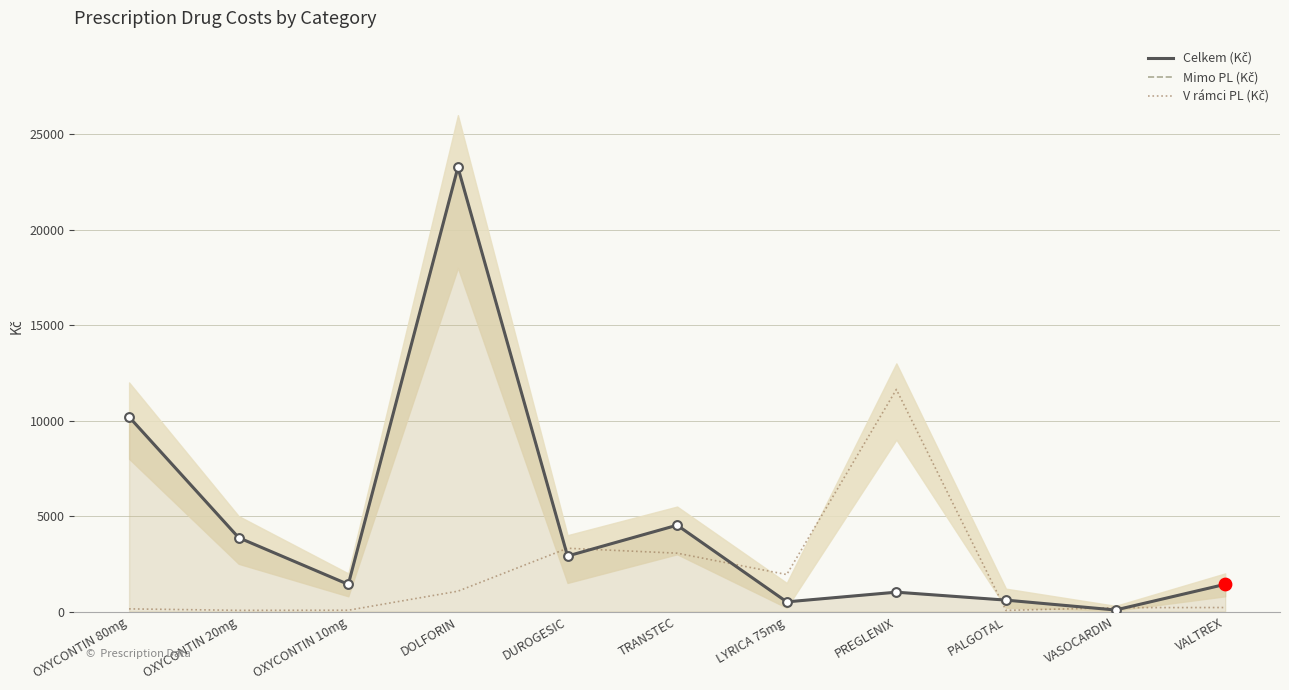

Which series has the largest total across all categories?

Celkem (Kč)